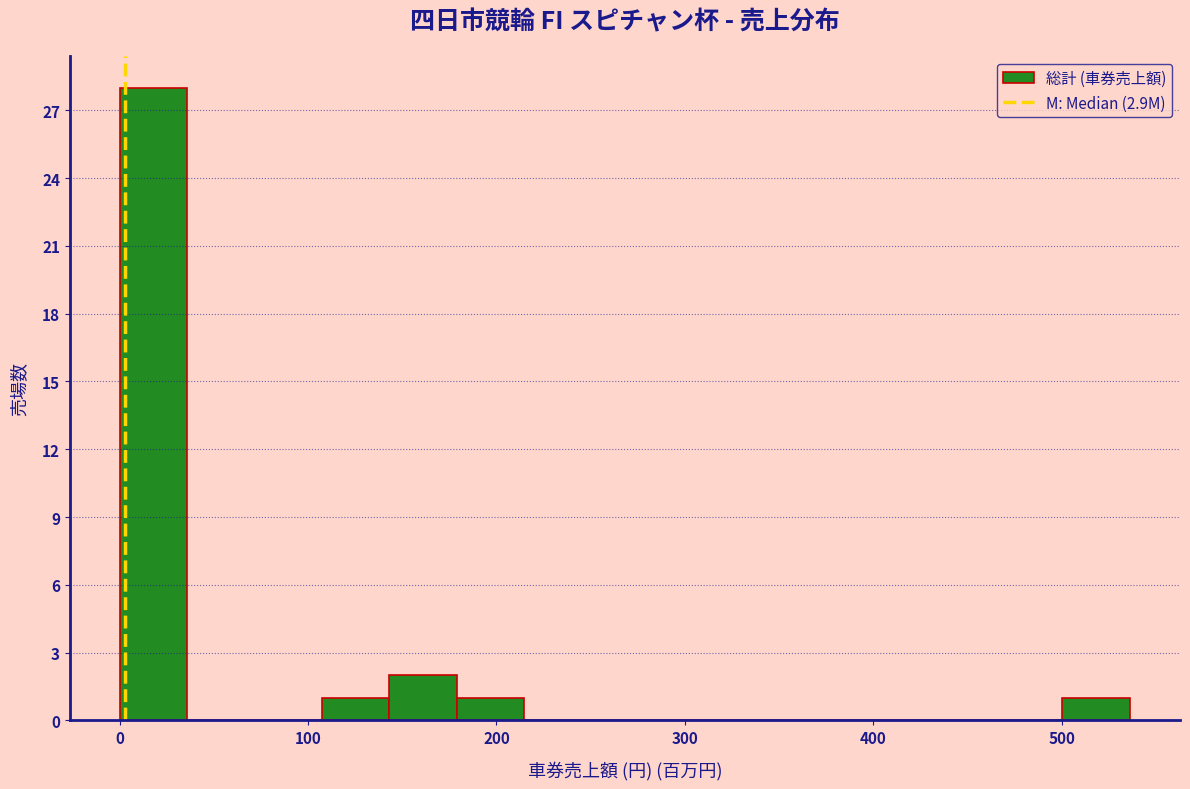

Around what value on the x-axis is the tallest bar? Give the approximate position of its centre, as read against the axis.

20